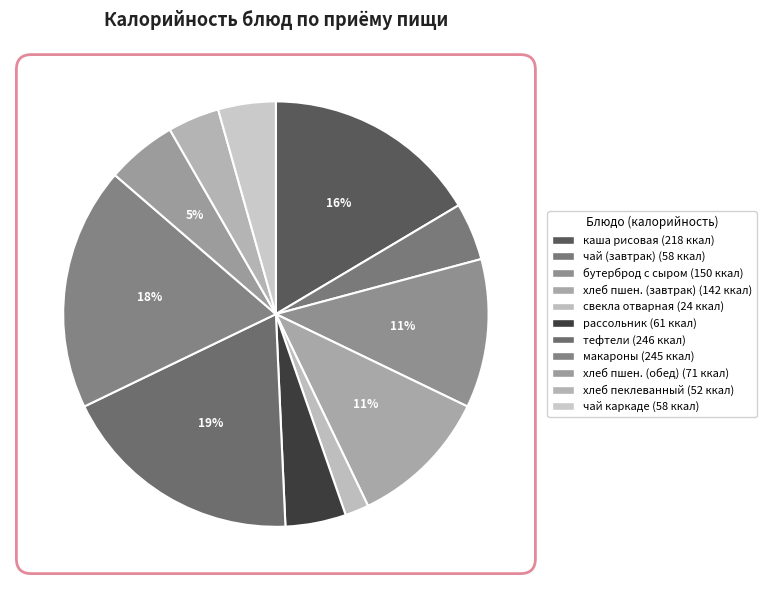

To the nearest percent, what is the average slice percentage?

9%